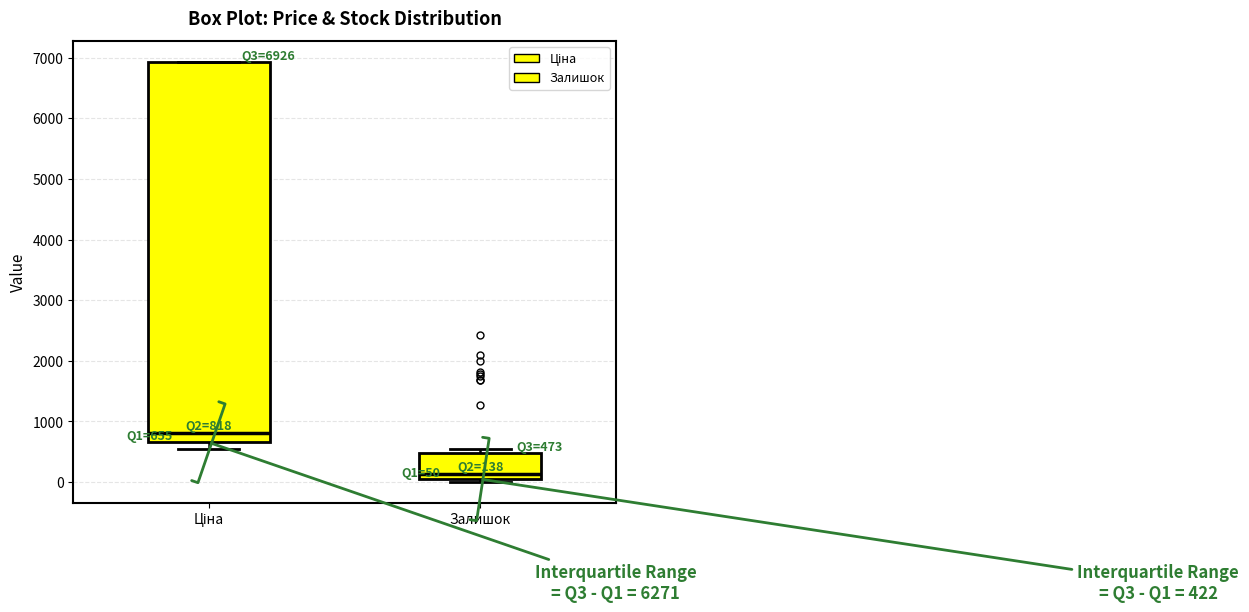

Comparing the boxes themselves (not the whiskers), which one is the tallest?

Ціна